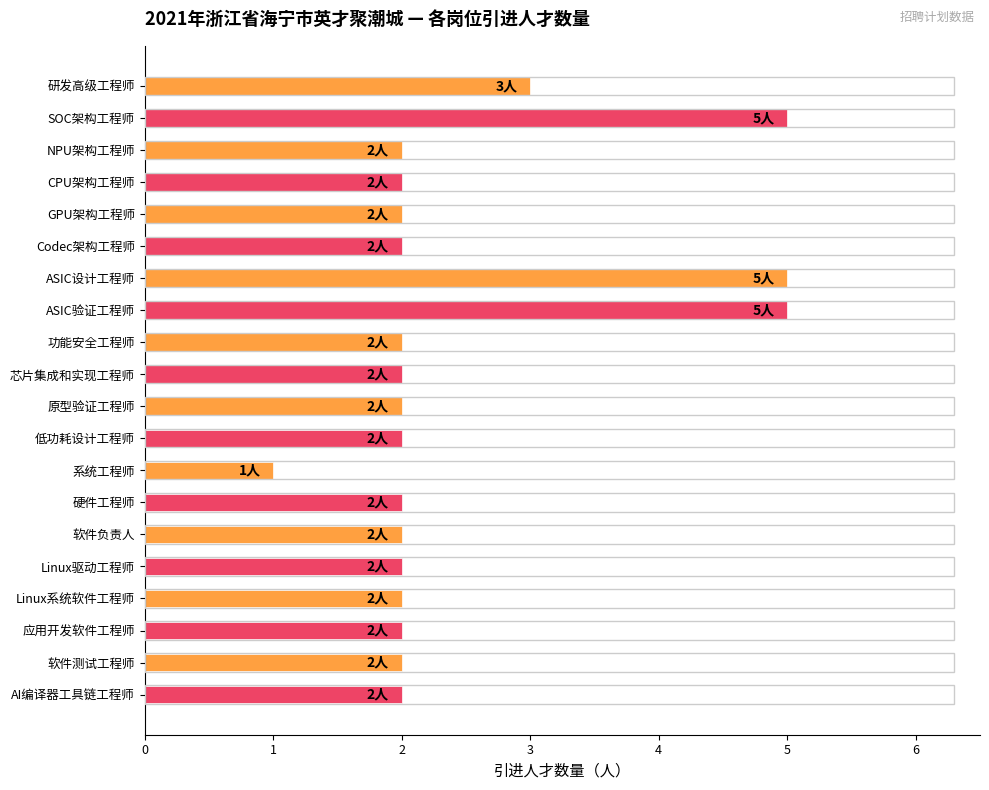

Approximately how many times larger is the value at 芯片集成和实现工程师 compared to 软件负责人?

1.0